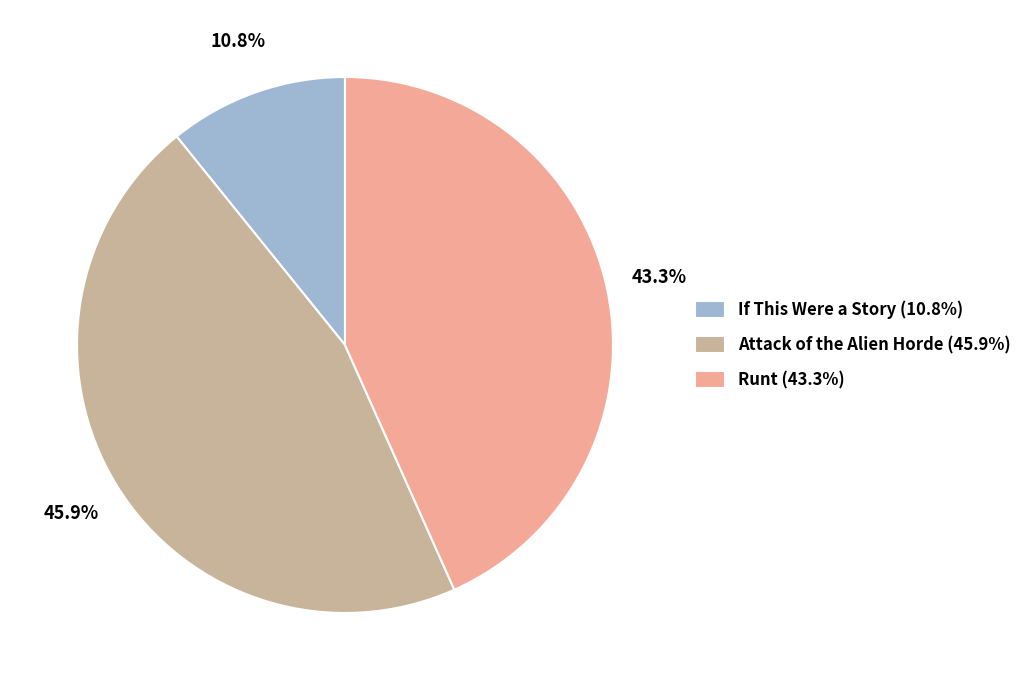

Combined, what portion of the pie is Runt (43.3%) and Attack of the Alien Horde (45.9%)?

89.2%